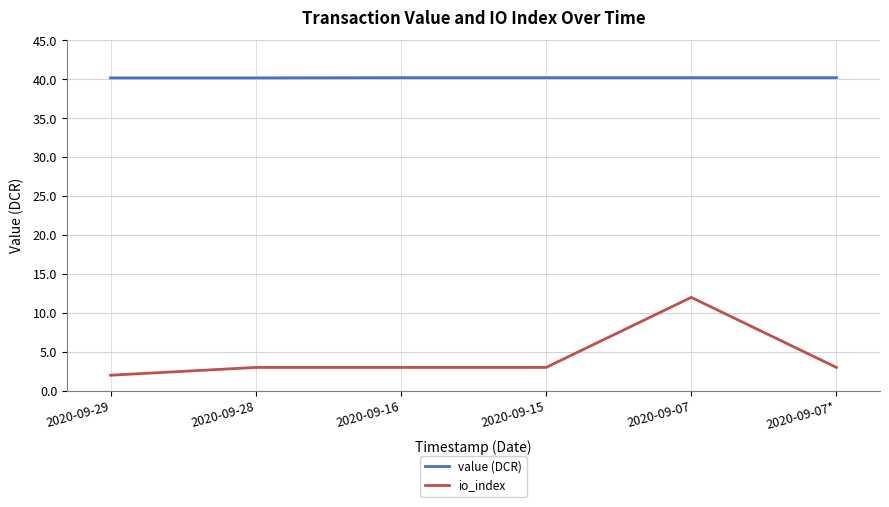

The value of value (DCR) at 2020-09-15 is 40.2. True or false?

True